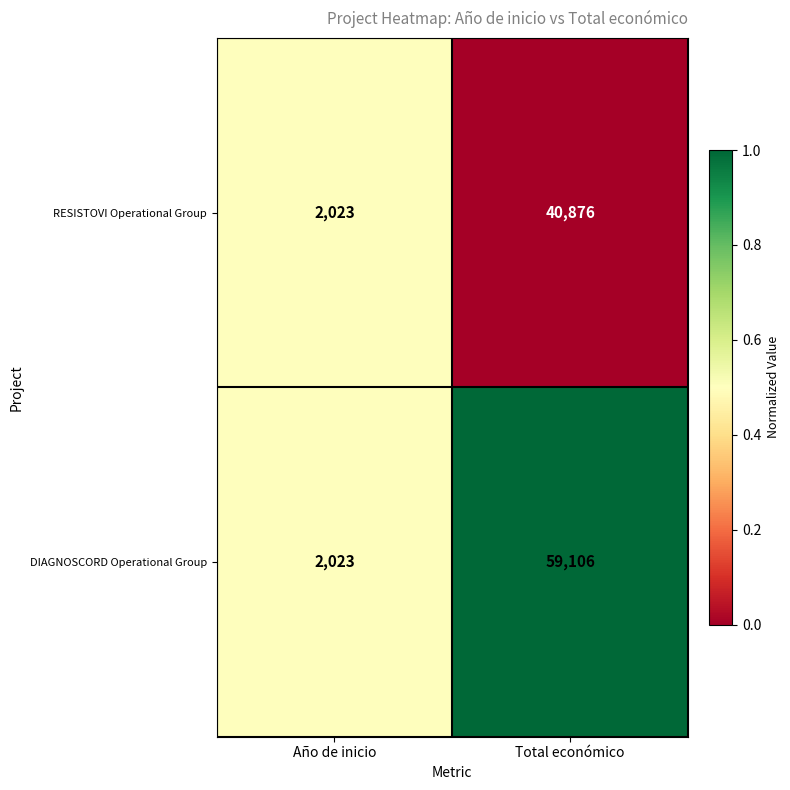

The DIAGNOSCORD Operational Group series shows 2023 at Año de inicio. True or false?

True